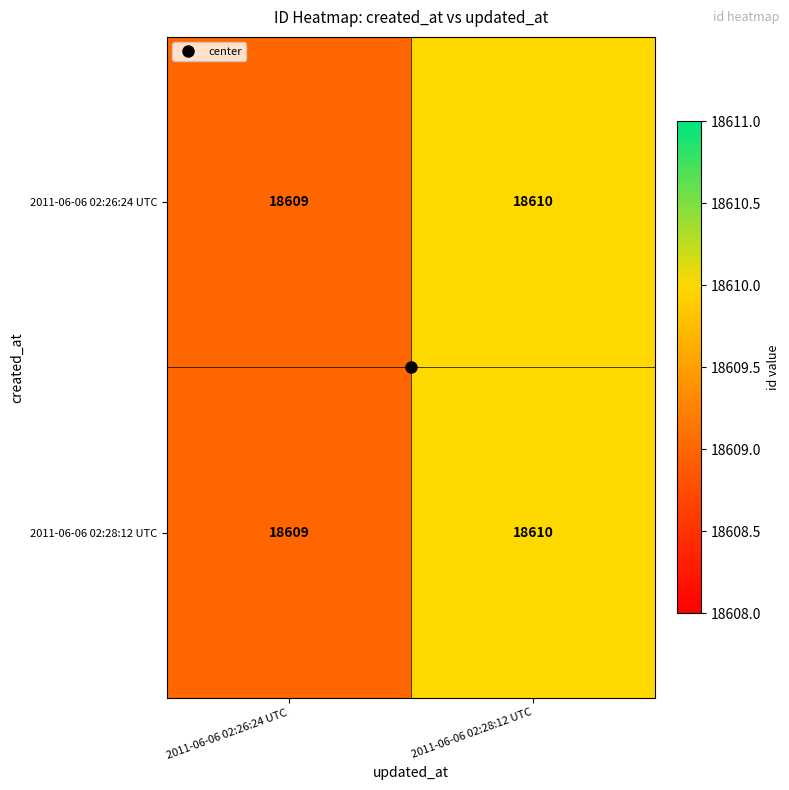

What is the average value of the 2011-06-06 02:26:24 UTC series?

18610